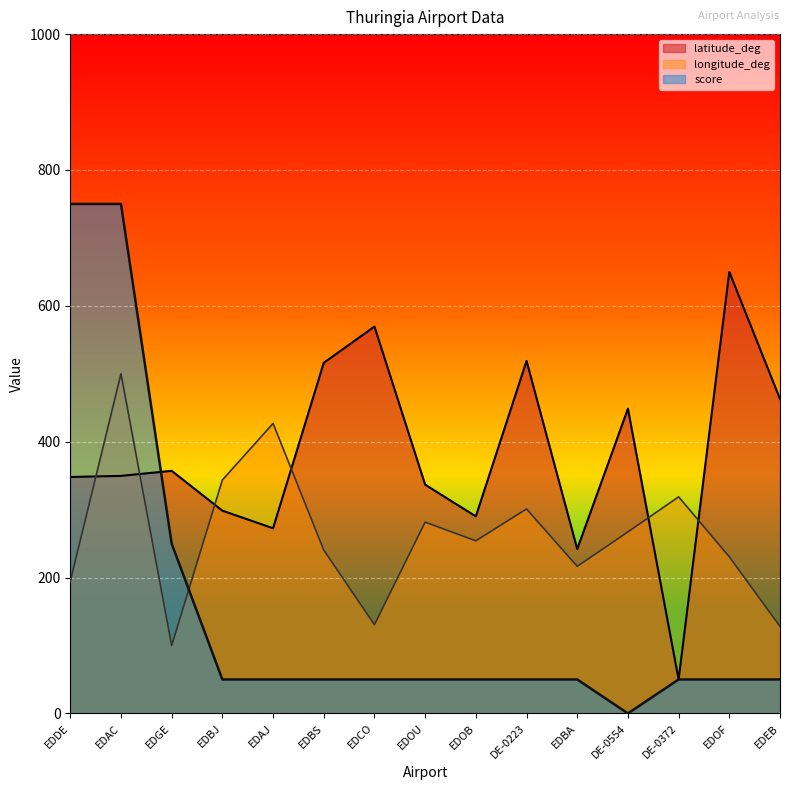

What is the total value across all series at EDBS?

806.7